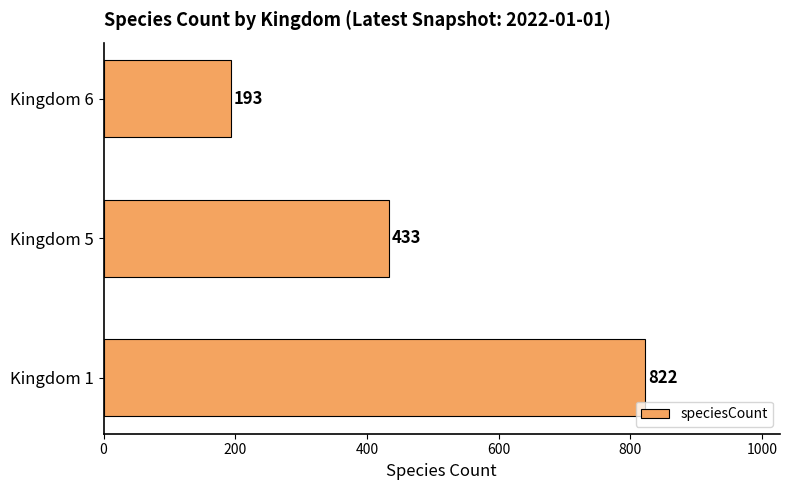

List the labels in order of value, smallest first.

Kingdom 6, Kingdom 5, Kingdom 1